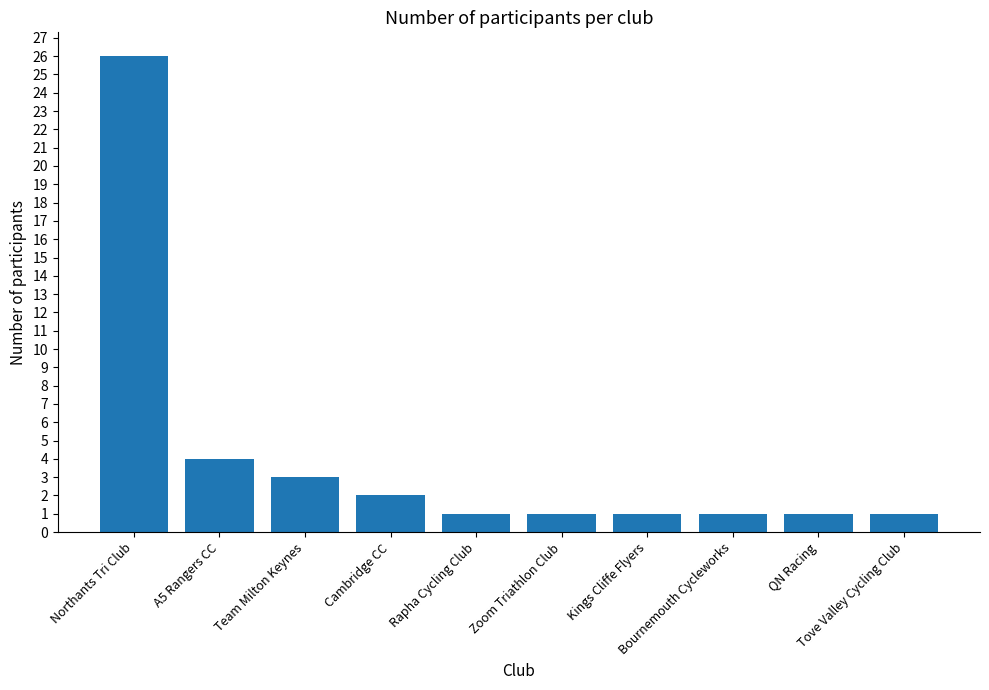

Which category has the highest value across all series?

Northants Tri Club